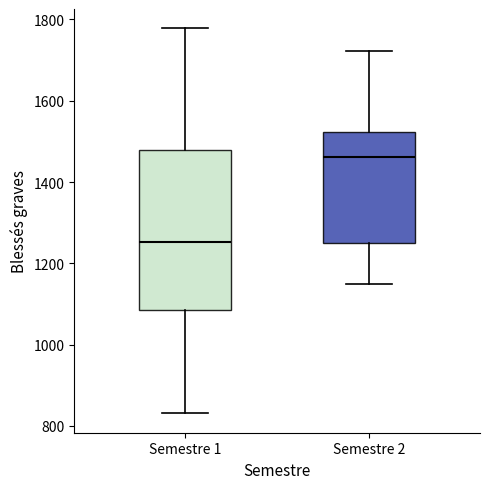

Reading left to right, transcribe this box plot: for each box, give where its median line is, the range the box spans, and where its two whiskers end, as read against the y-axis. The values are not printed on the chart, so give them approximately, as read against the axis.

Semestre 1: median 1260, box 1080 to 1480, whiskers 840 to 1780
Semestre 2: median 1460, box 1260 to 1520, whiskers 1160 to 1720